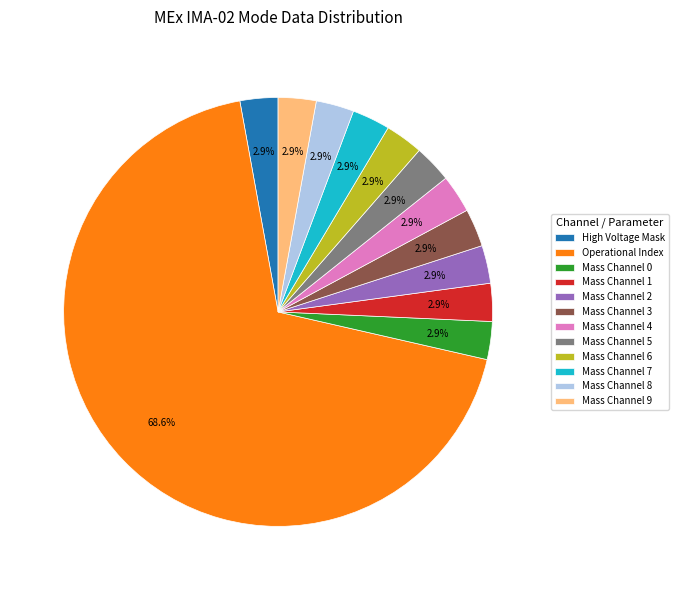

Approximately how many times larger is the value at Mass Channel 4 compared to Mass Channel 3?

1.0